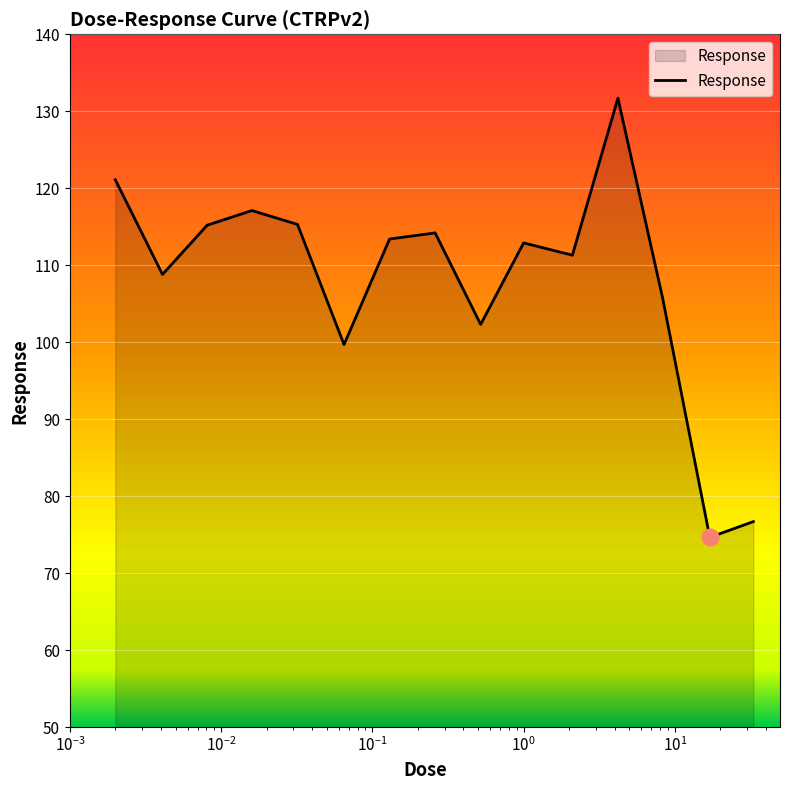

What is the smallest value displayed?

74.6